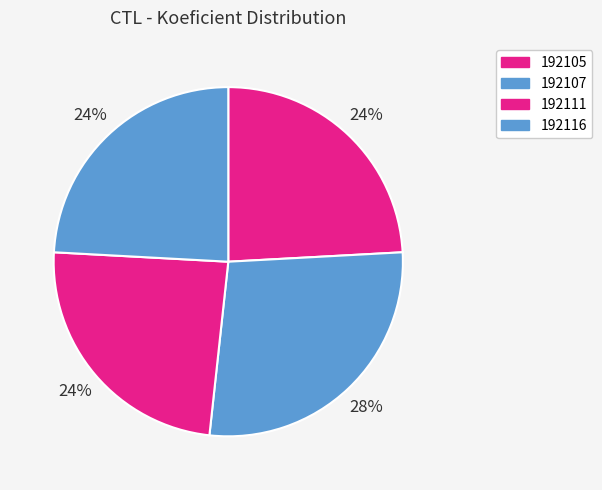

How many segments does this pie chart have?

4